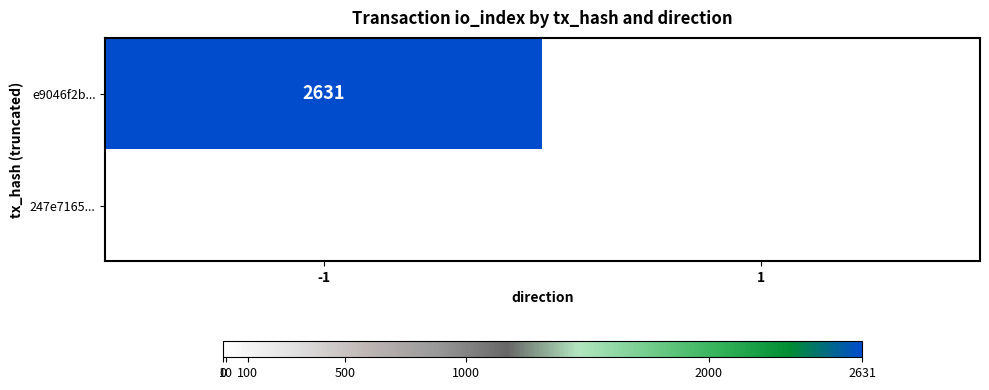

How many data points does each series have?

2